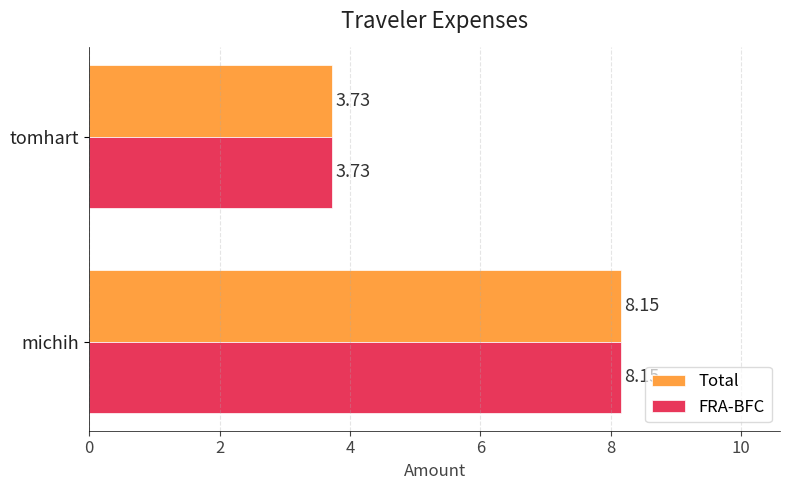

Which category has the highest value in the Total series?

michih